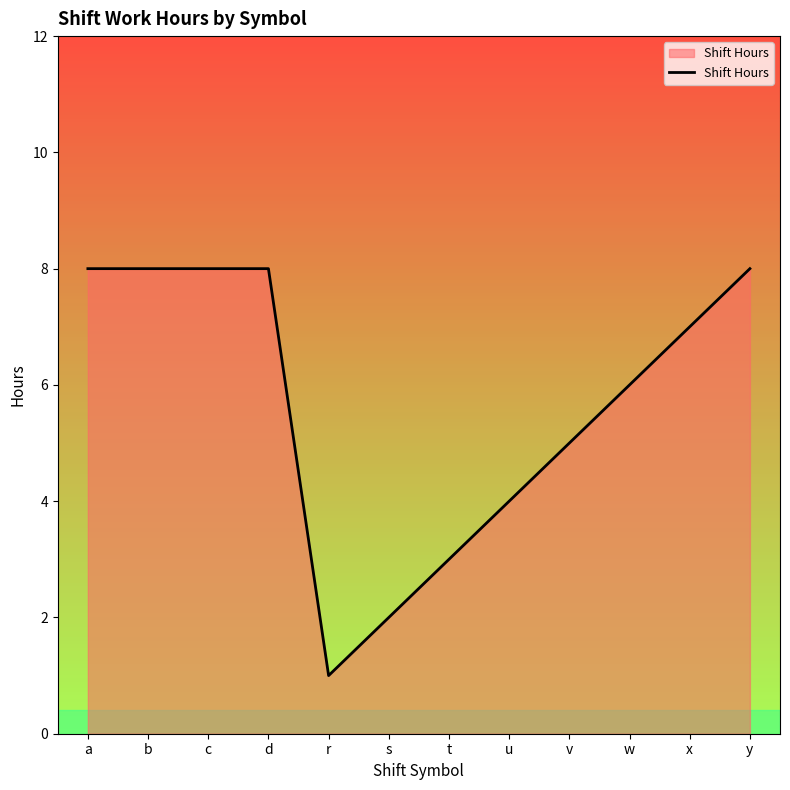

What is the difference between the second highest and second lowest values?

6